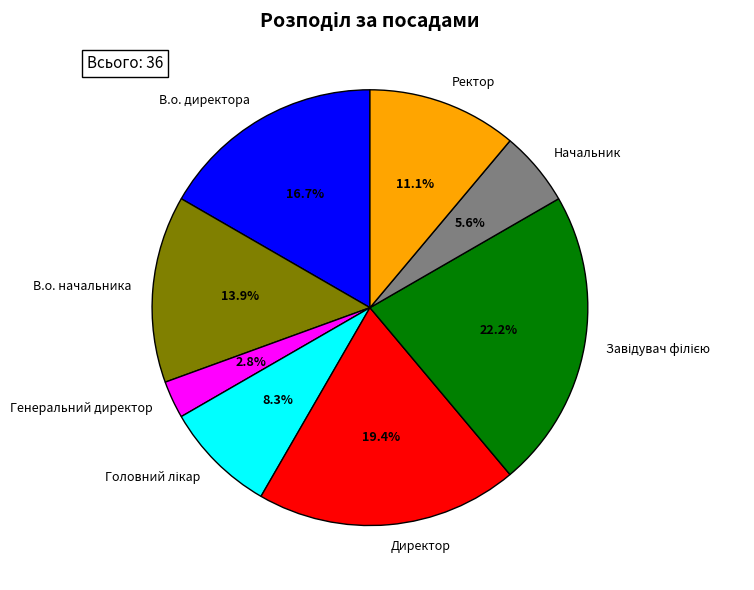

Which slice is the smallest?

Генеральний директор